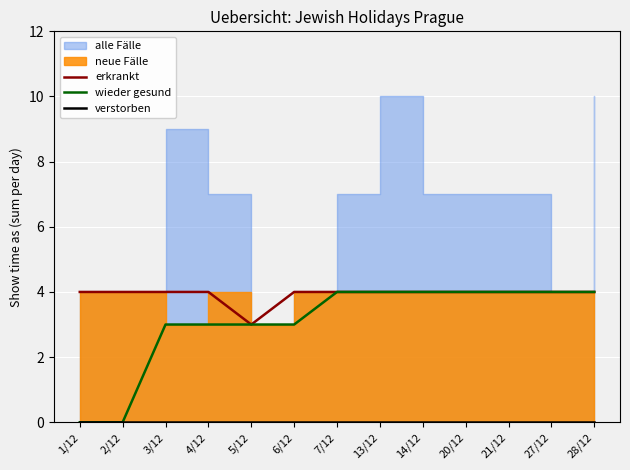

Reading left to right, extract all data points from this chart.

erkrankt: 1/12=4	2/12=4	3/12=4	4/12=4	5/12=3	6/12=4	7/12=4	13/12=4	14/12=4	20/12=4	21/12=4	27/12=4	28/12=4
wieder gesund: 1/12=0	2/12=0	3/12=3	4/12=3	5/12=3	6/12=3	7/12=4	13/12=4	14/12=4	20/12=4	21/12=4	27/12=4	28/12=4
verstorben: 1/12=0	2/12=0	3/12=0	4/12=0	5/12=0	6/12=0	7/12=0	13/12=0	14/12=0	20/12=0	21/12=0	27/12=0	28/12=0